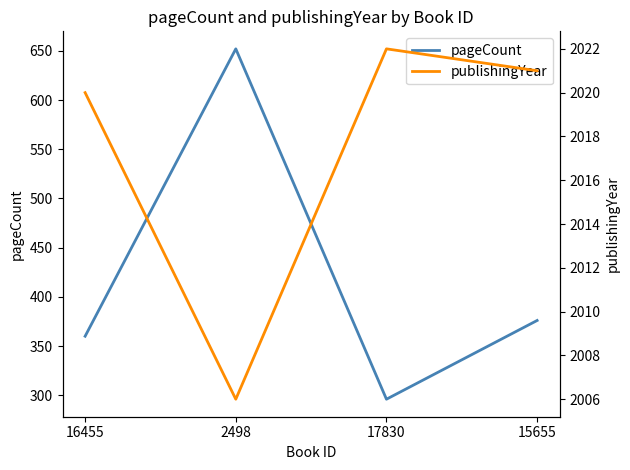

What is the smallest value displayed?

296